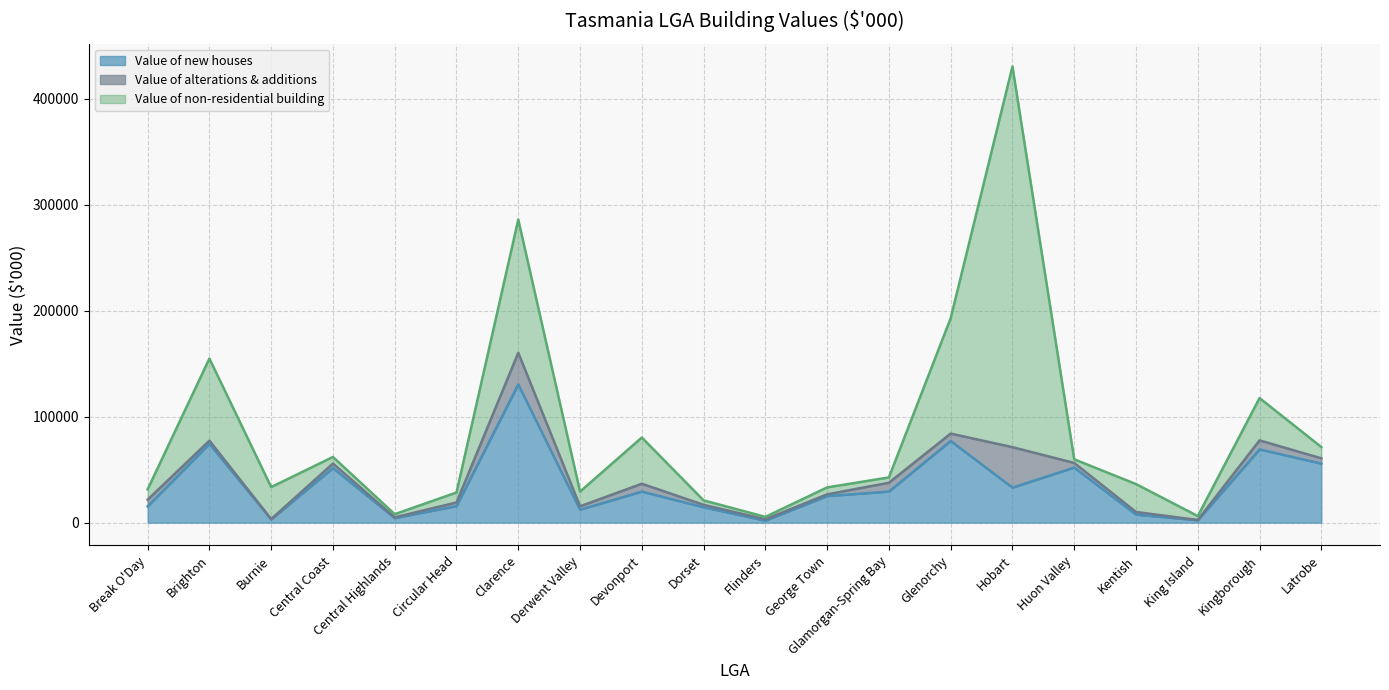

How many interior local valleys does the Value of alterations & additions series have?

6